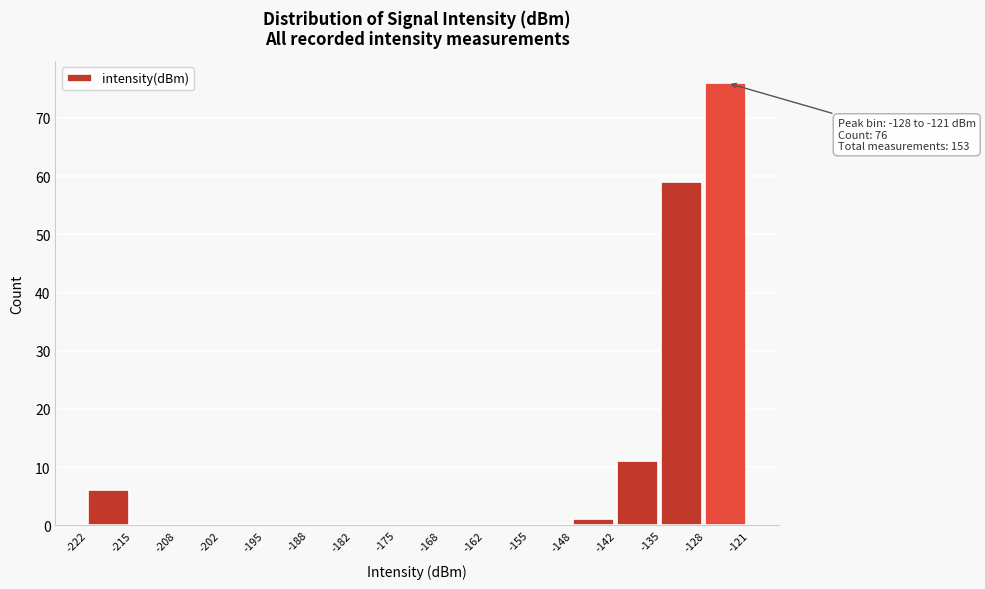

Over which range of the x-axis is the bar tallest?

-128 to -121